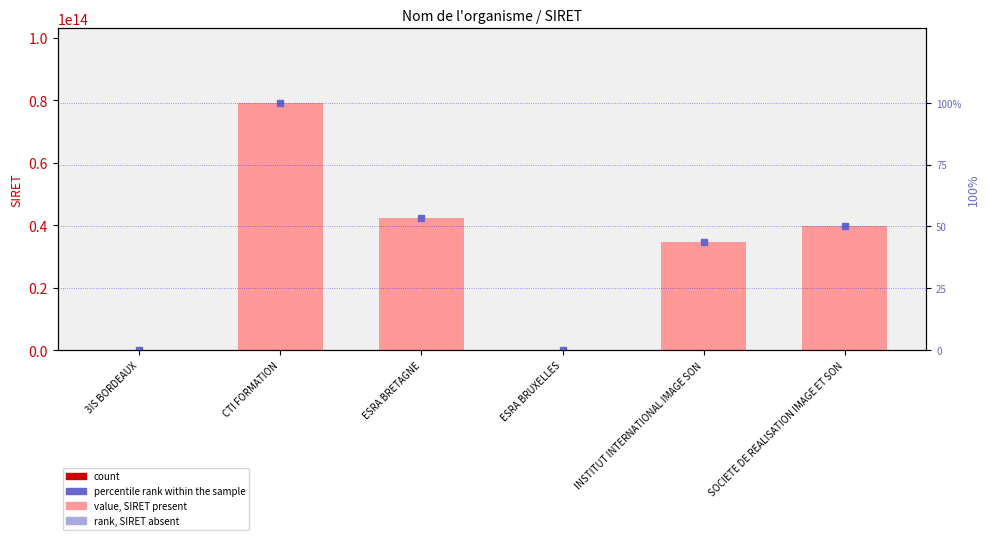

How many values in percentile rank within the sample are above zero?

4